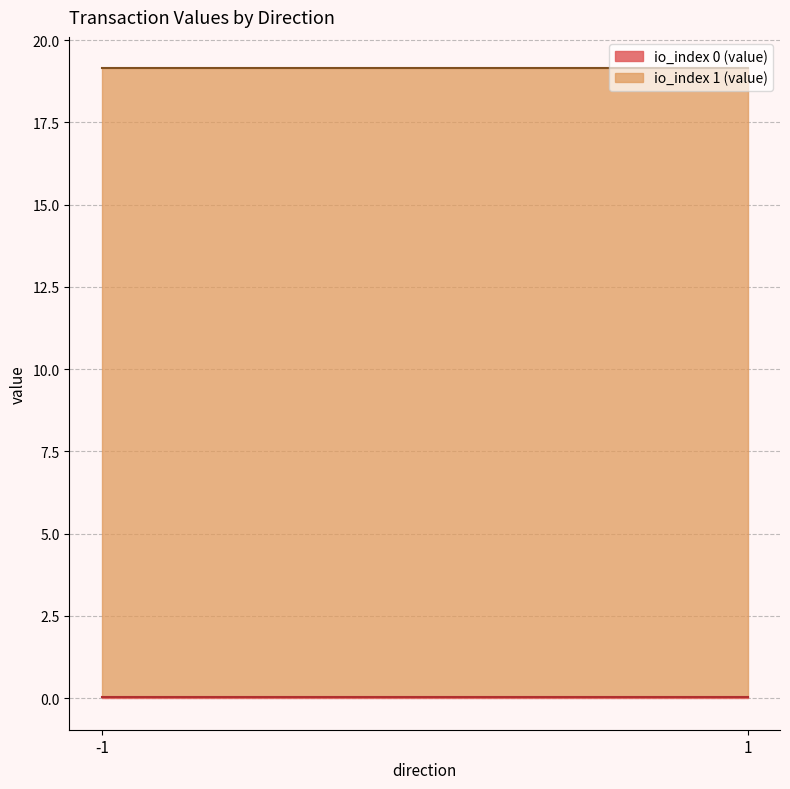

The value of value at -1 is 0.0. True or false?

True